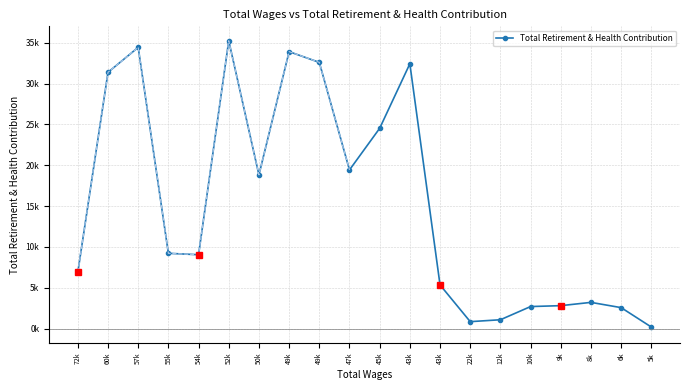

How many interior local valleys (lower than both neighbors) does the data have?

4